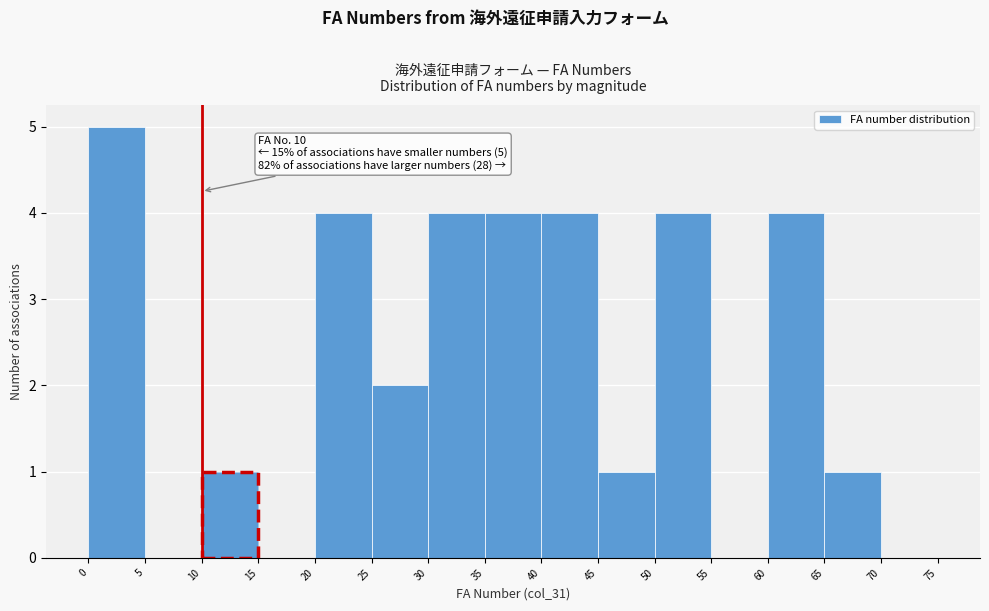

Which range on the x-axis has the tallest bar?

0 to 5